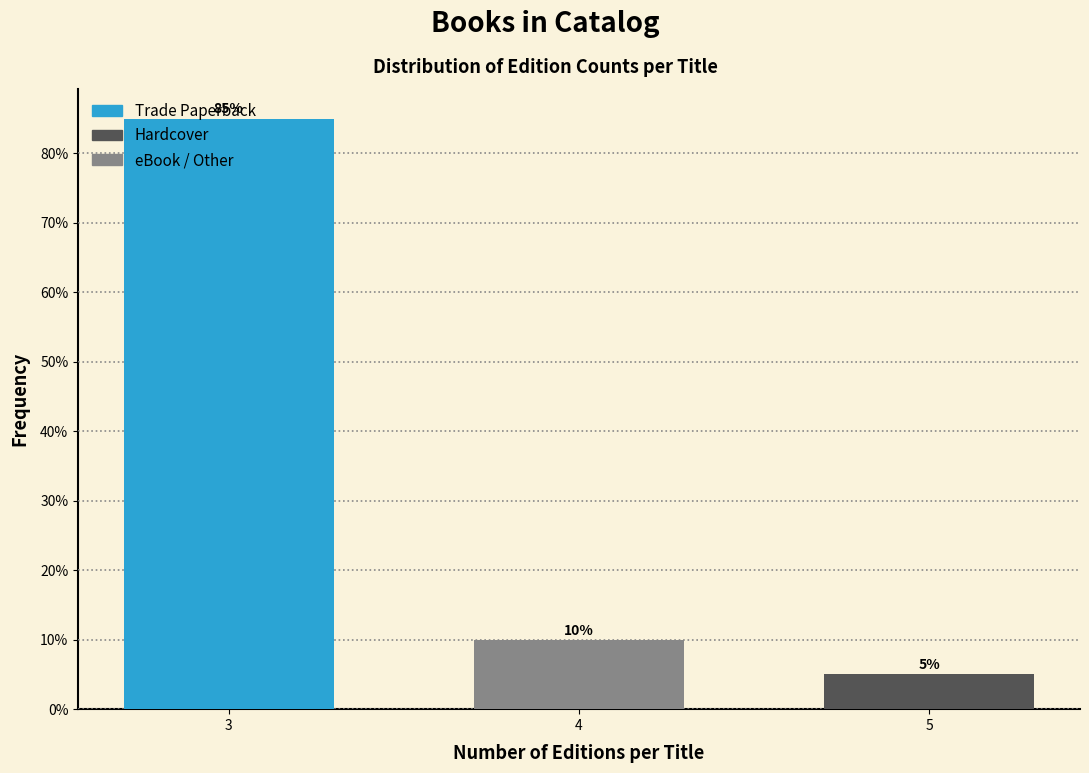

List the labels in order of value, smallest first.

5, 4, 3